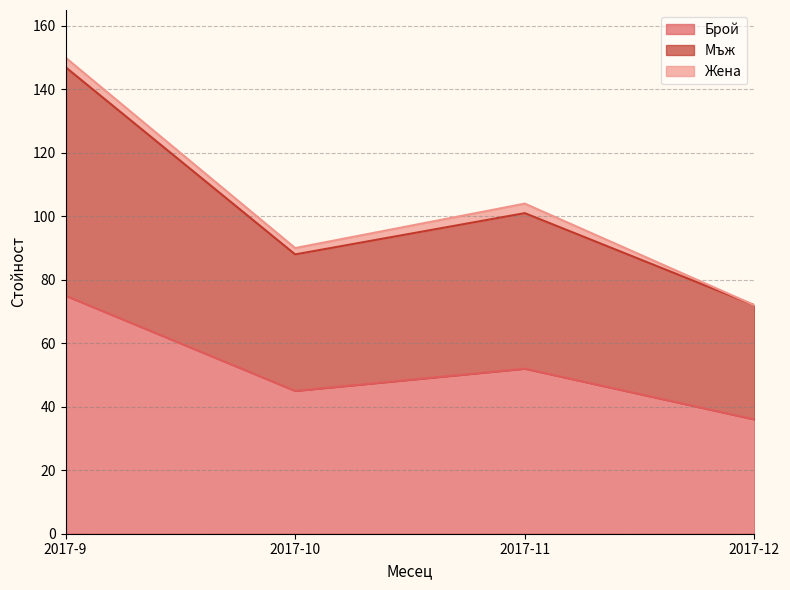

True or false: Мъж and Брой cross at least once.

False